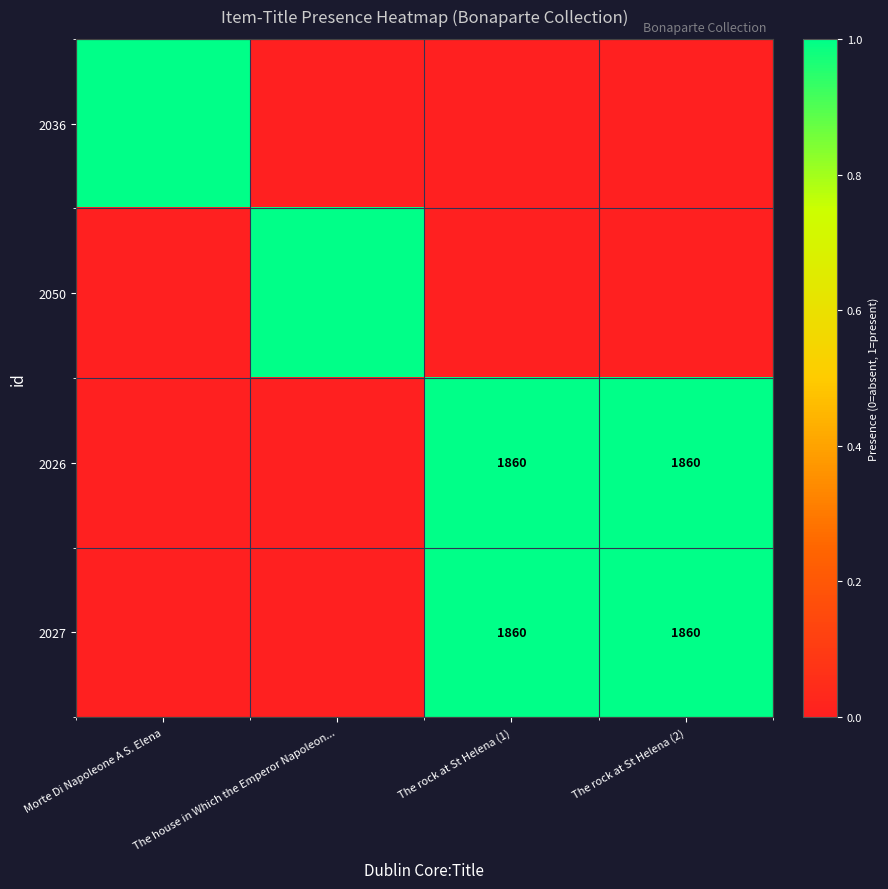

Rank the series by their maximum value, from highest to lowest.

2036, 2050, 2026, 2027